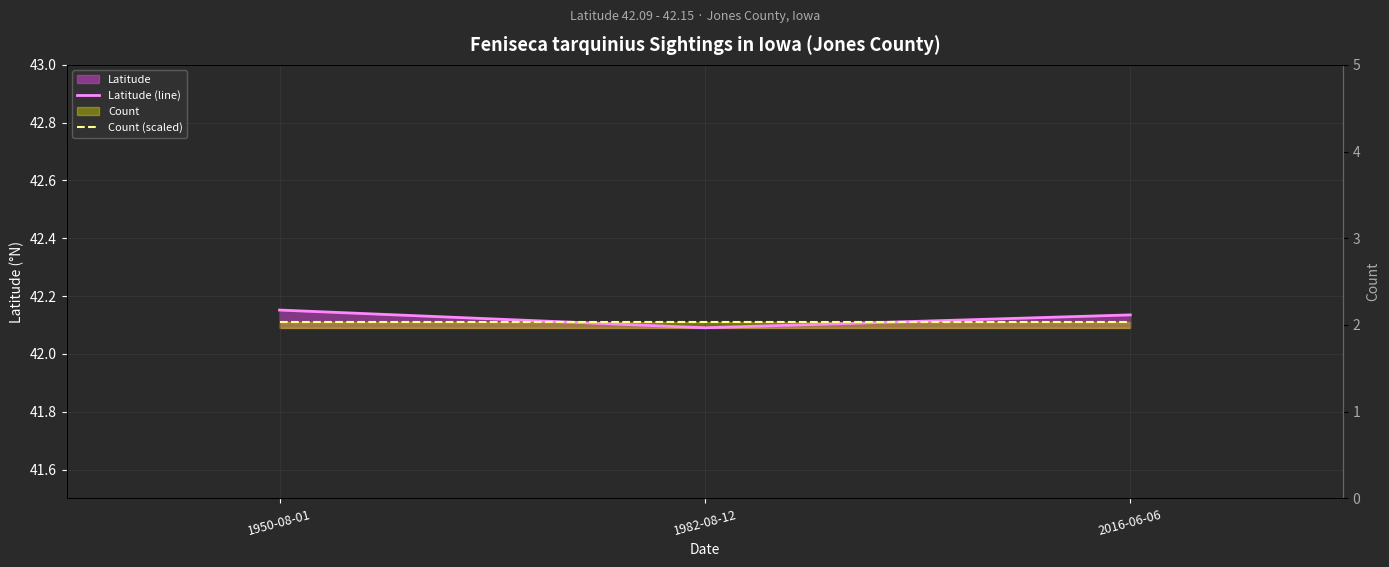

Which series has the largest range (max minus min)?

Latitude (line)